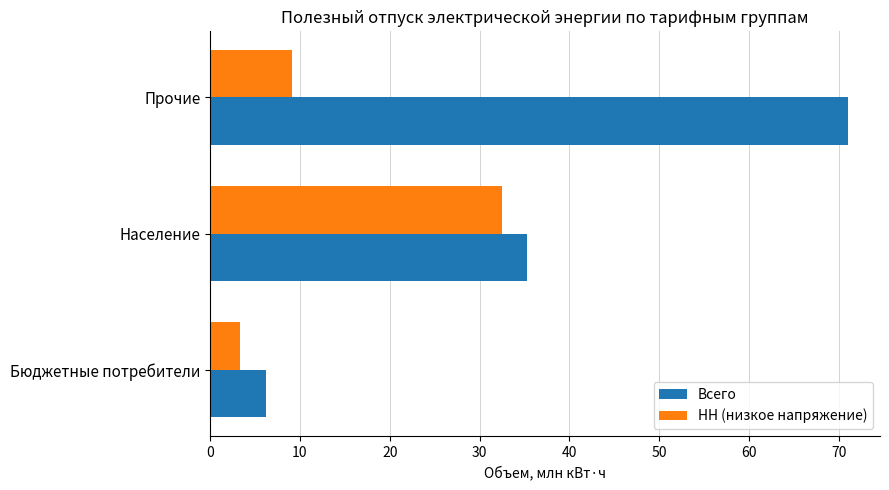

How many values in the НН (низкое напряжение) series are below 9?

1